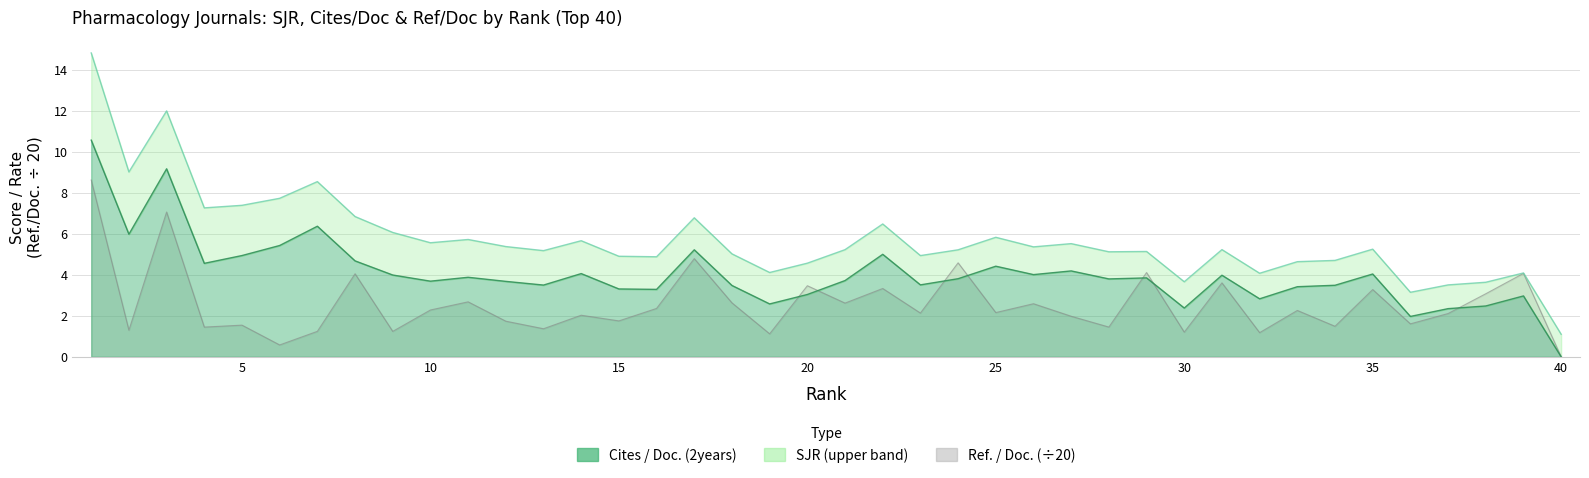

Which series changed the most between 2 and 35?

Ref. / Doc.